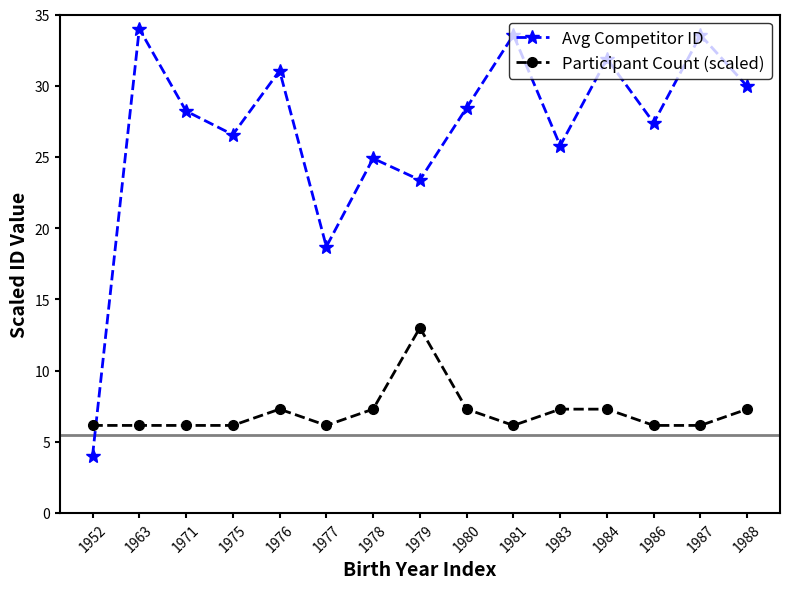

Is the value of Avg Competitor ID at 1979 greater than the value of Participant Count (scaled) at 1981?

Yes